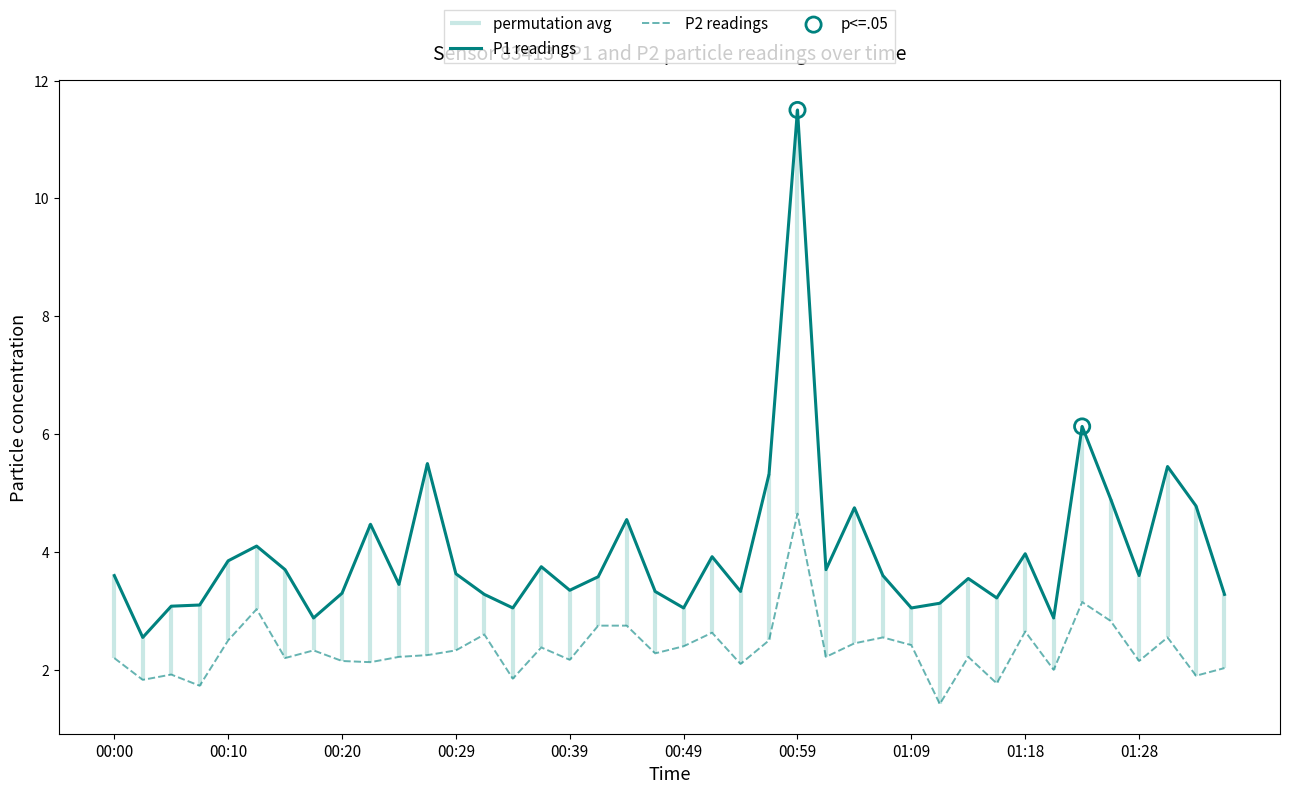

The P1 readings series shows 3.4 at 00:39. True or false?

True